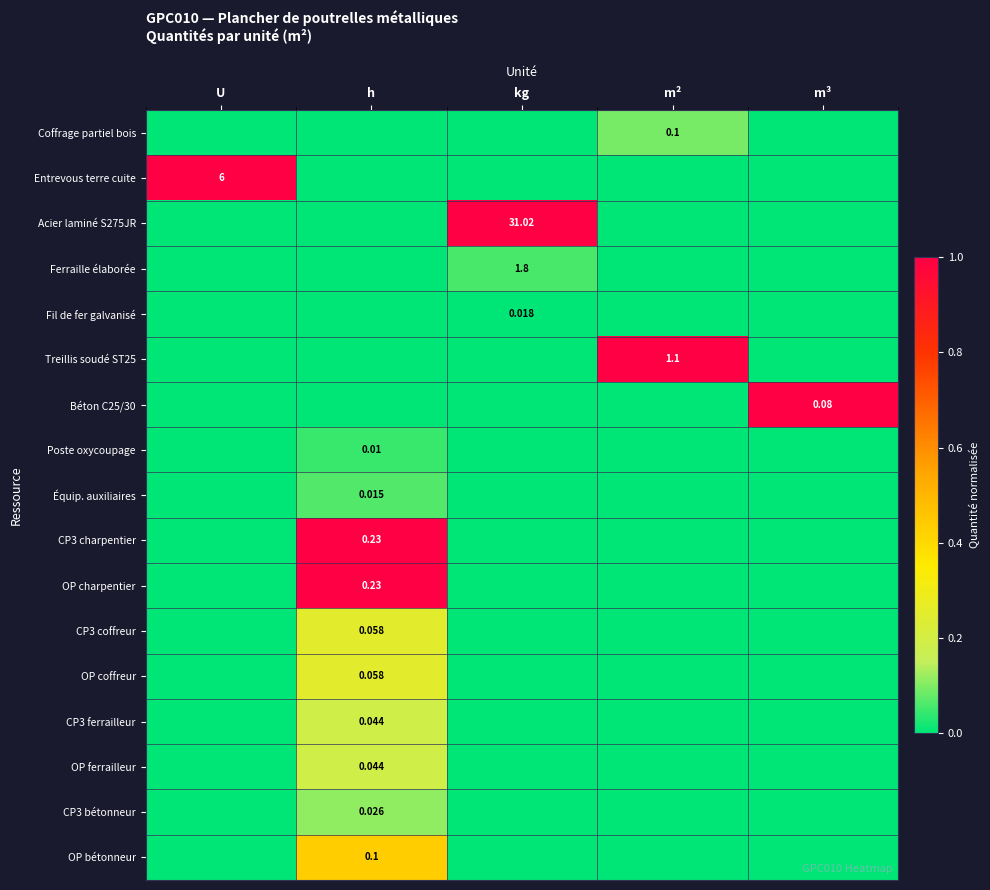

Rank the categories by CP3 ferrailleur value from highest to lowest.

h, U, kg, m², m³